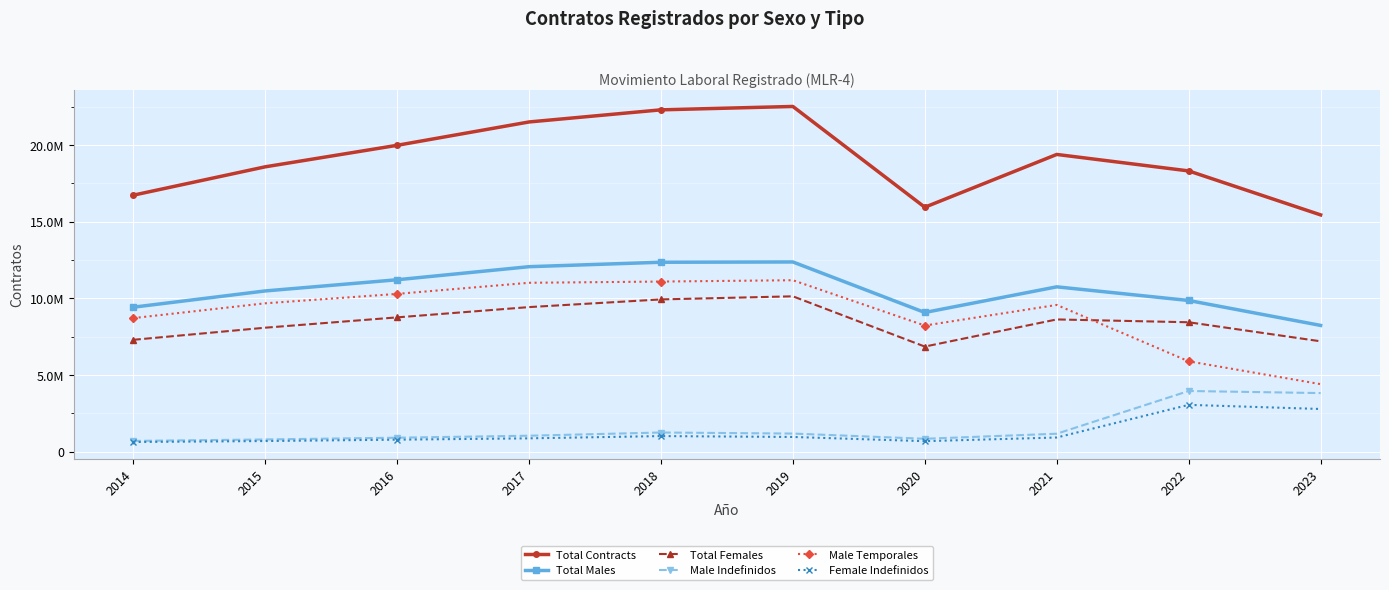

The Total Contracts series shows 32372876 at 2019. True or false?

False